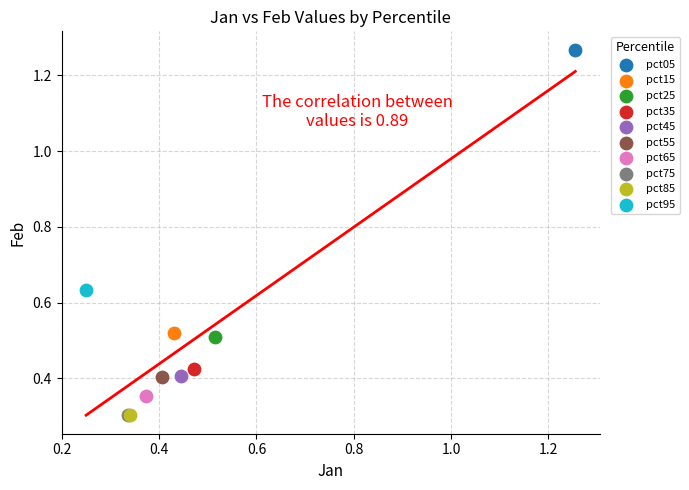

Which series reaches the maximum Y coordinate?

pct05